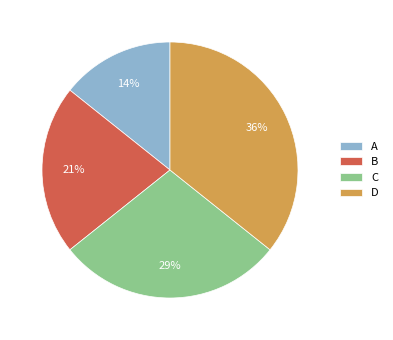

To the nearest percent, what portion does A represent?

14%